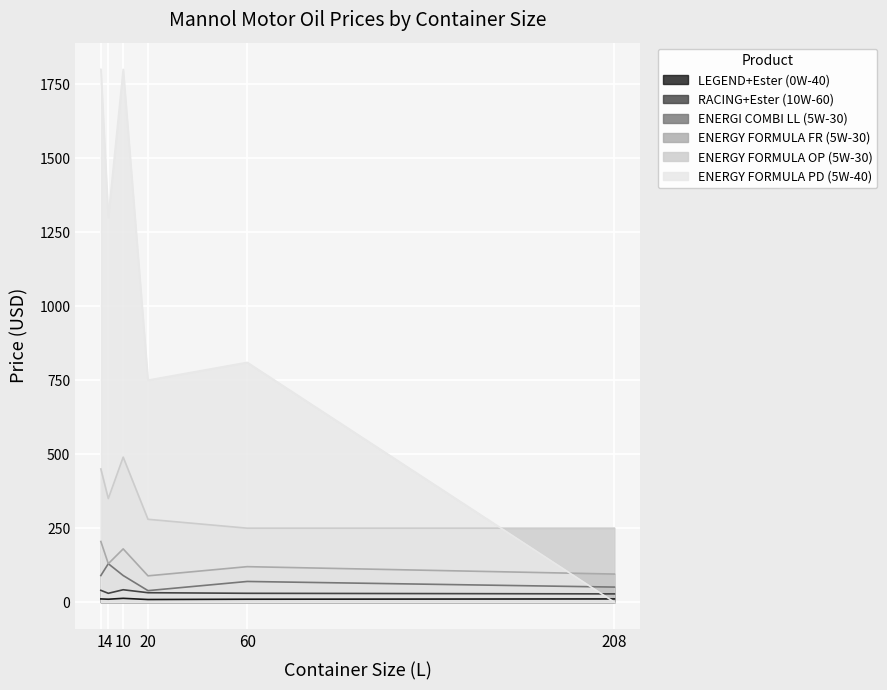

Which series has the widest spread of values?

ENERGY FORMULA PD (5W-40)